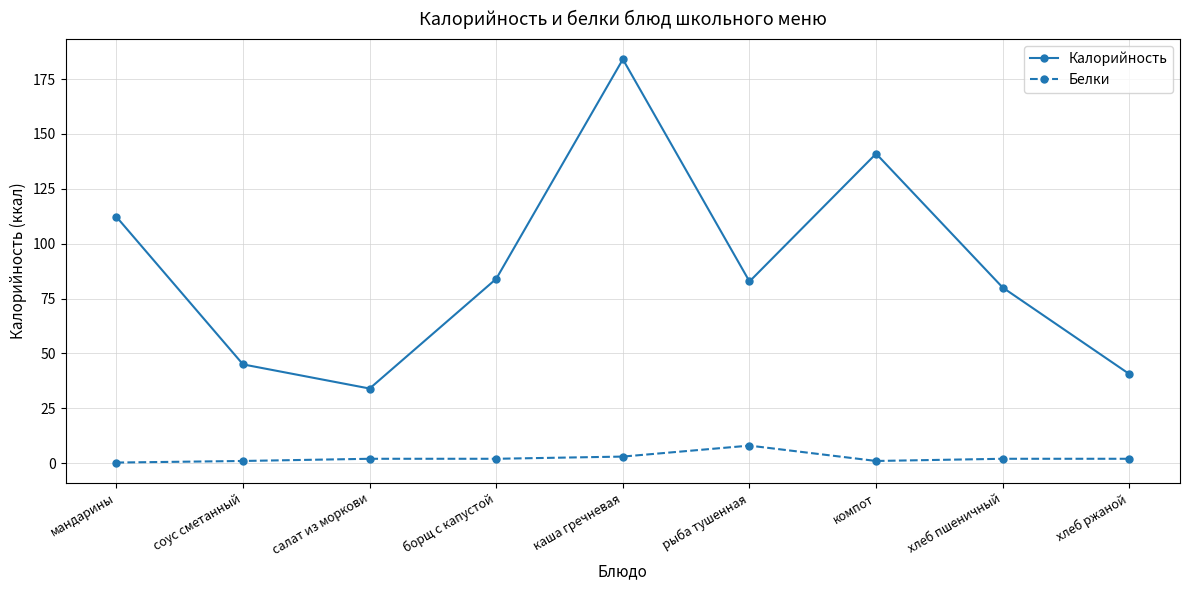

Which series changed the most between каша гречневая and хлеб пшеничный?

Калорийность